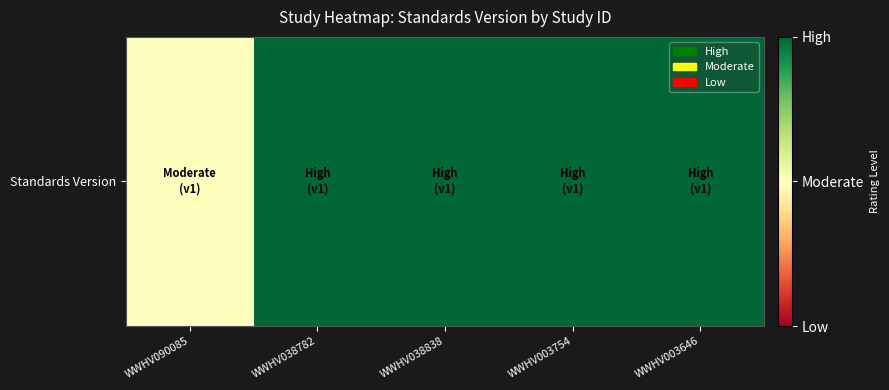

List the labels in order of value, smallest first.

WWHV090085, WWHV038782, WWHV038838, WWHV003754, WWHV003646